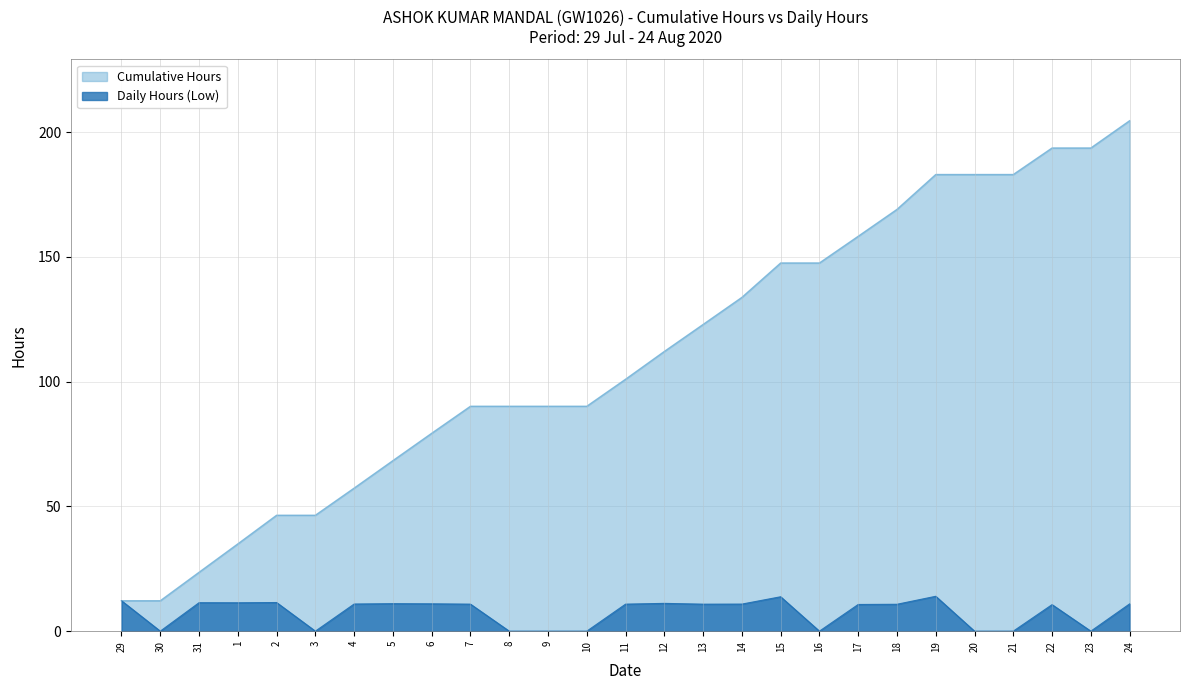

What is the difference between the maximum and minimum values in the Cumulative Hours series?

192.4